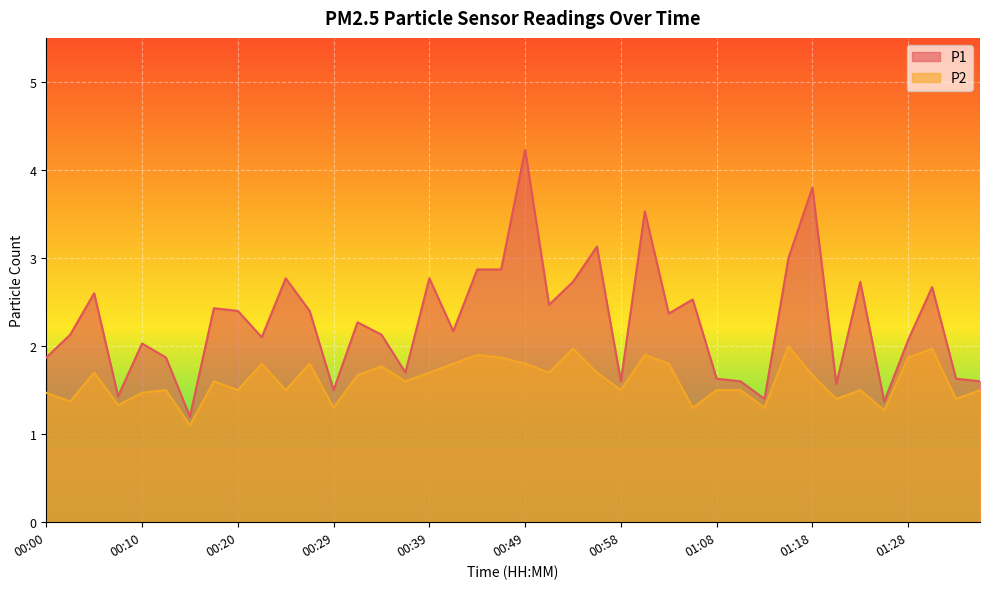

What is the difference between the maximum and second lowest values in the P1 series?

2.9